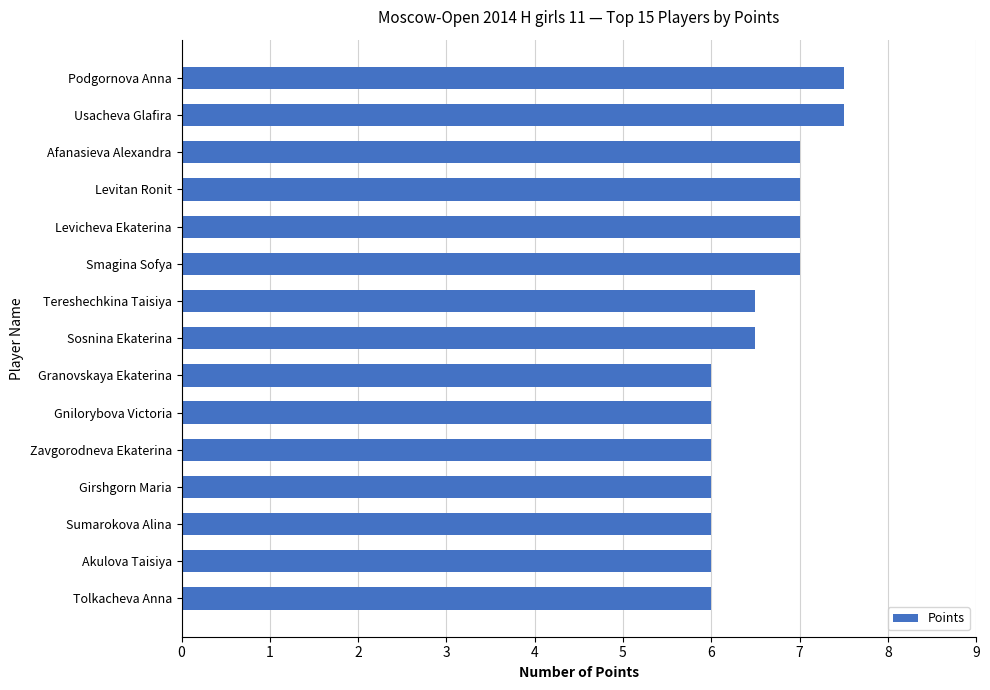

Reading top to bottom, extract all data points from this chart.

7.5	7.5	7.0	7.0	7.0	7.0	6.5	6.5	6.0	6.0	6.0	6.0	6.0	6.0	6.0